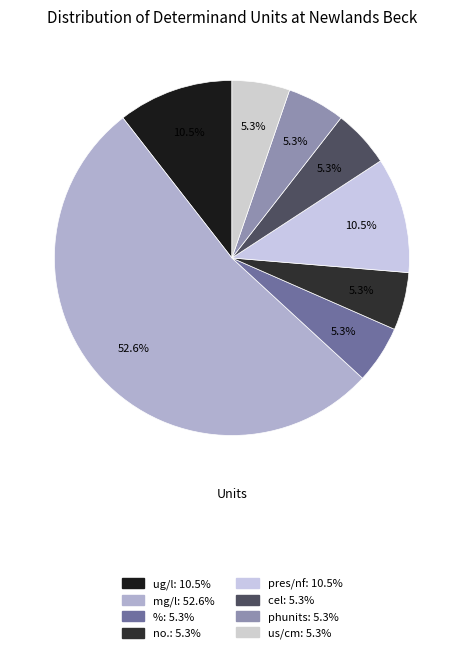

How many segments does this pie chart have?

8